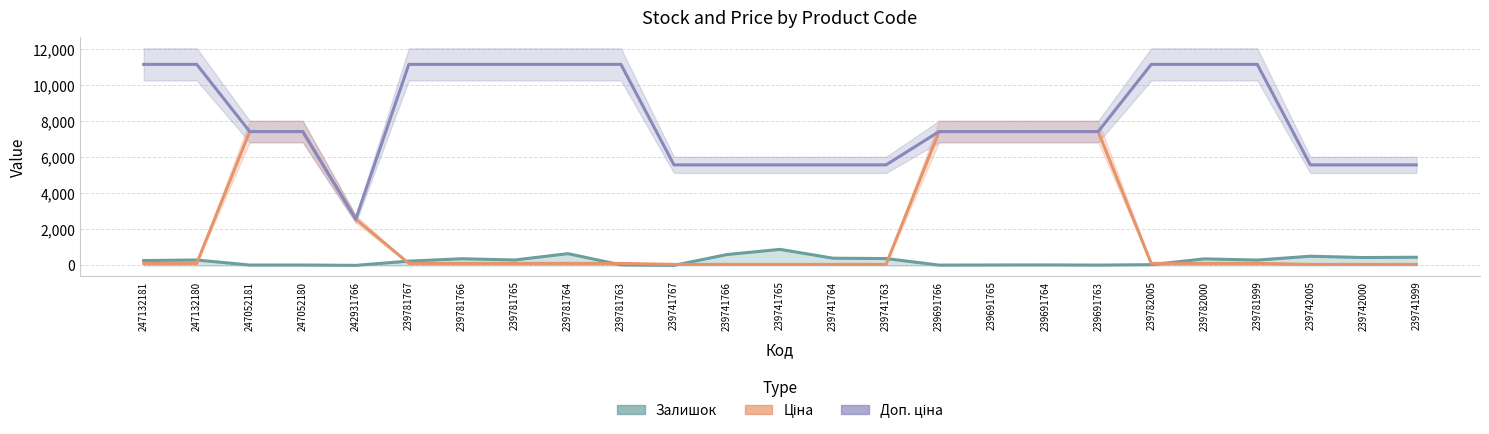

At which category does Залишок reach its first local valley?

247052181